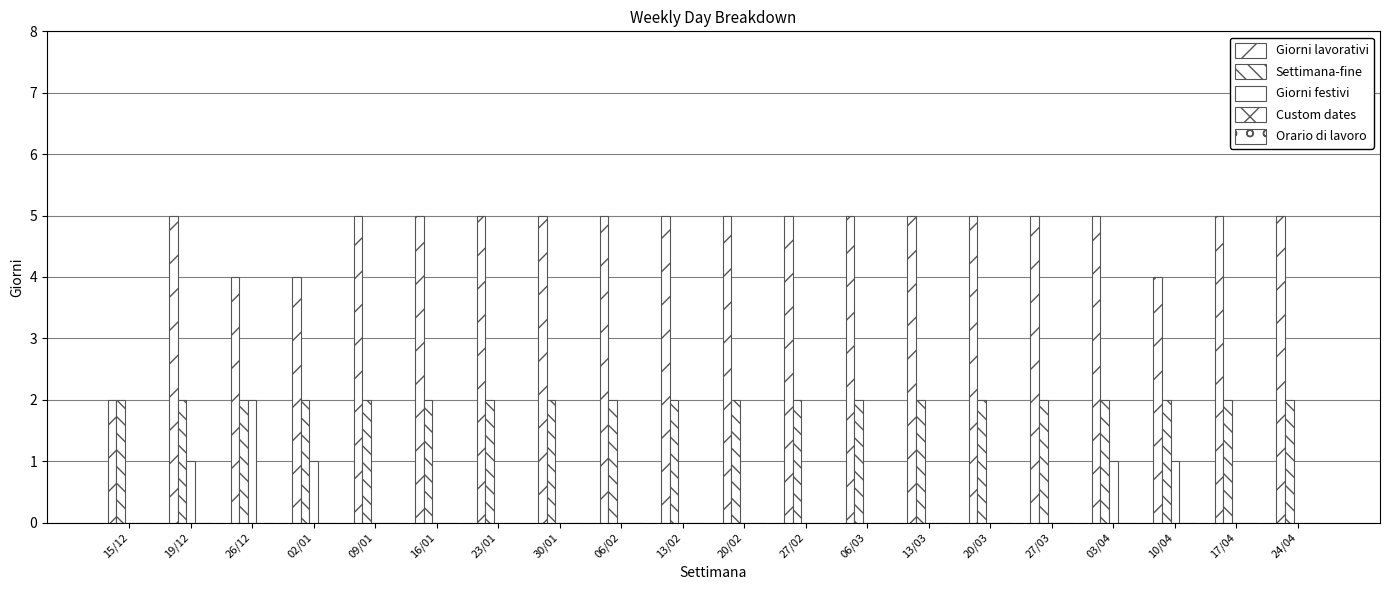

What is the label of the 16th bar from the right?

09/01